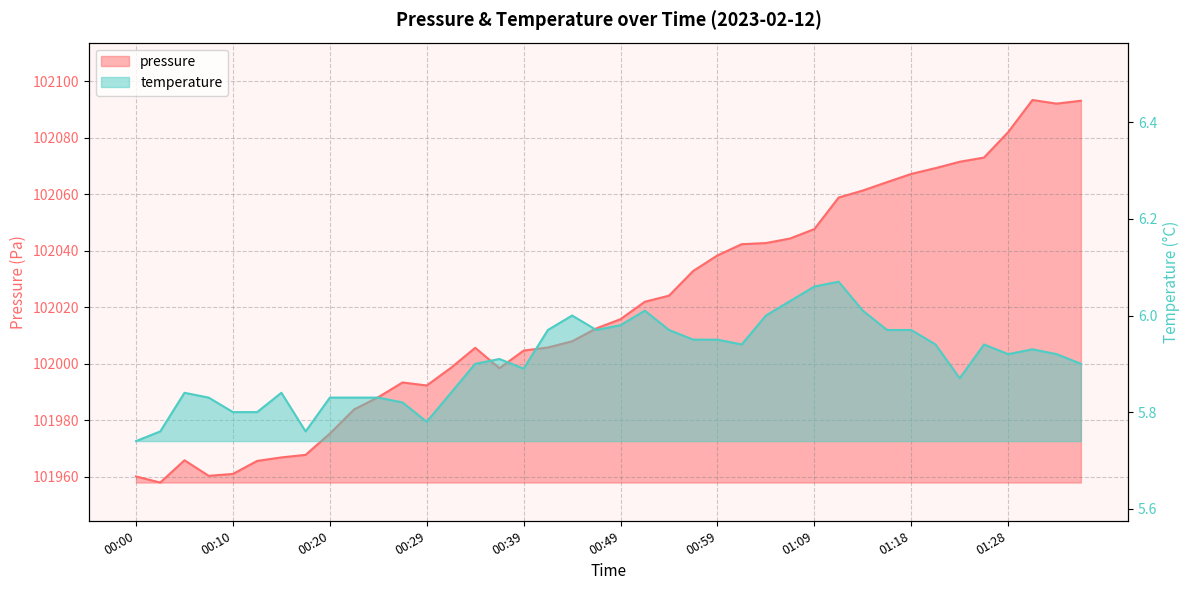

Which series has the largest total across all categories?

pressure